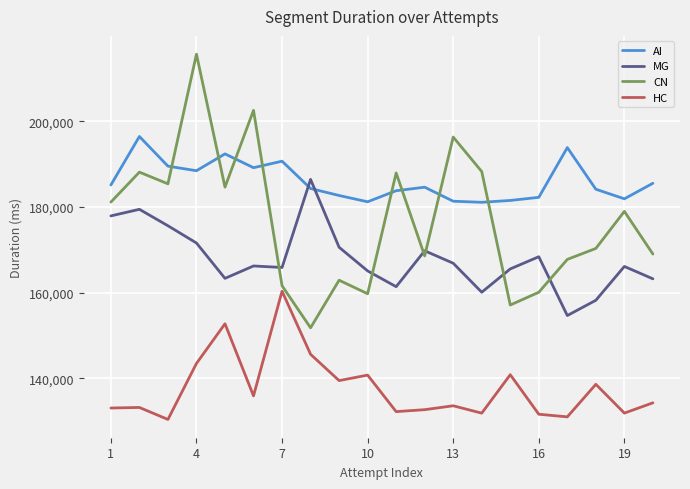

What is the minimum value shown in the chart?

130360